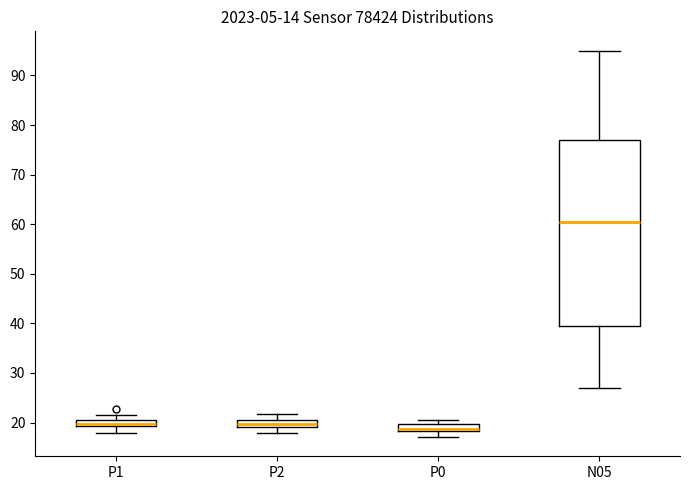

Which box's median line is the highest?

N05